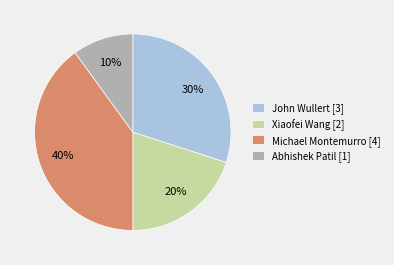

How many slices are in this pie chart?

4